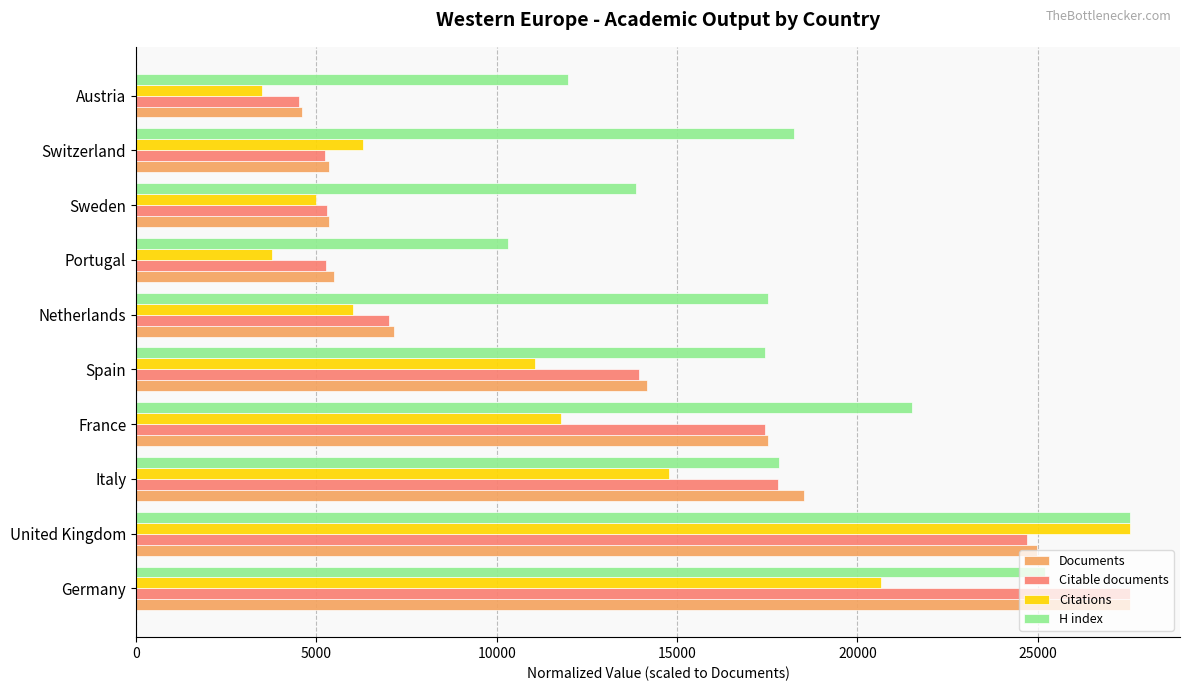

What is the average value of the Citable documents series?

12877.1